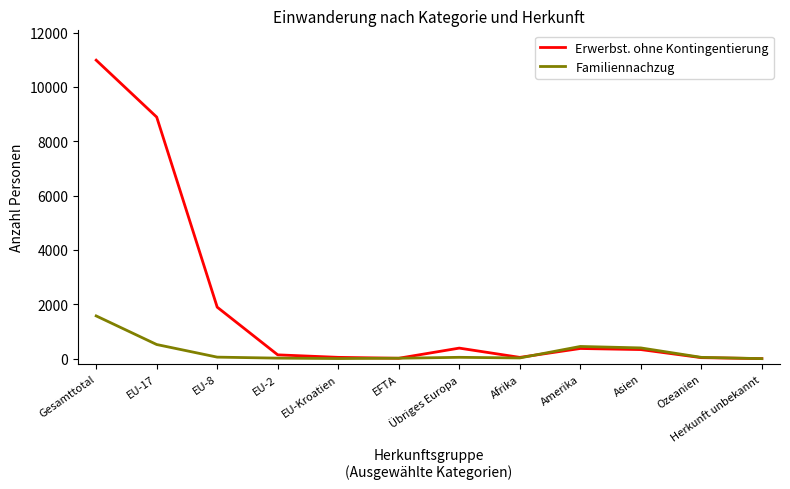

What are all the series names shown in the legend?

Erwerbst. ohne Kontingentierung, Familiennachzug